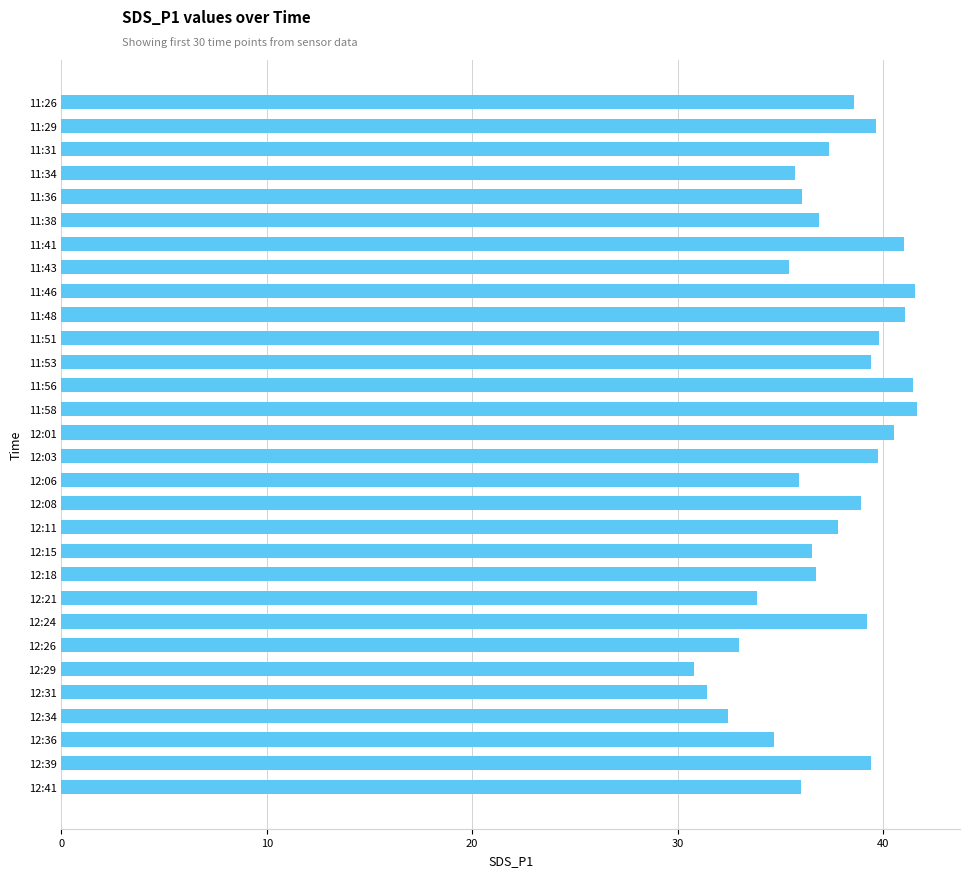

What is the value of the 2nd bar from the top?

39.7